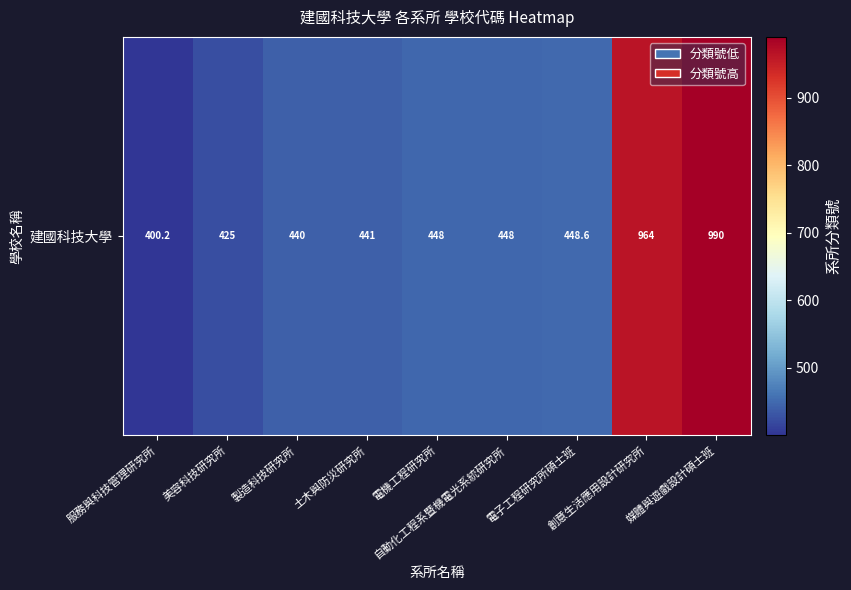

The chart shows a value of 990.0 at 媒體與遊戲設計碩士班. True or false?

True